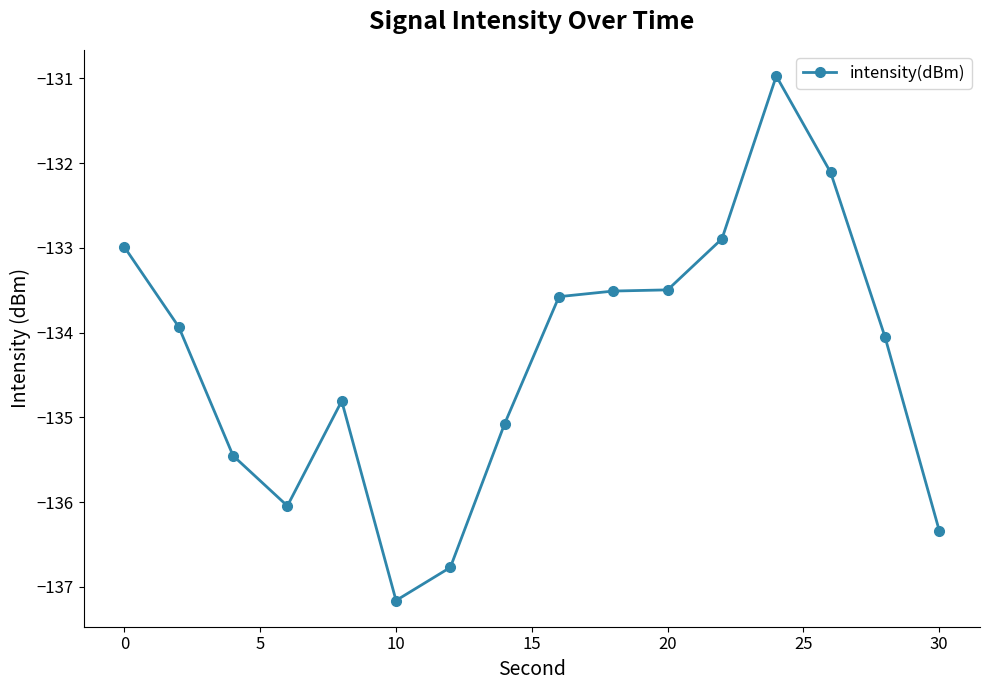

What is the greatest value displayed?

-131.0